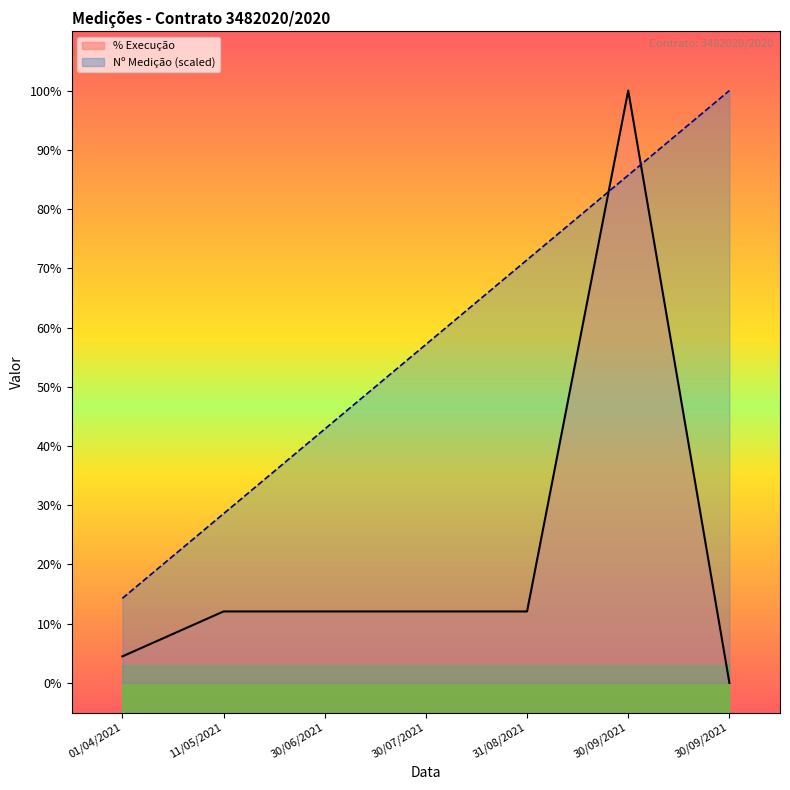

At which category does the chart reach its minimum across all series?

30/09/2021